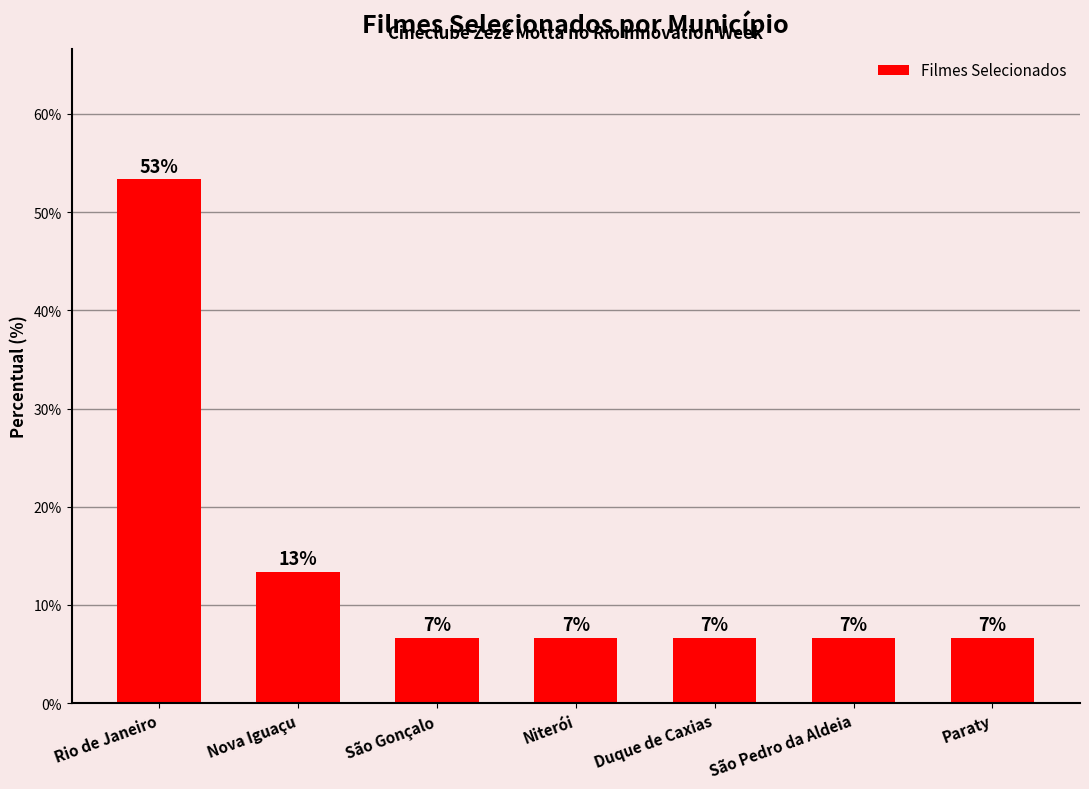

What is the average value?

14.3